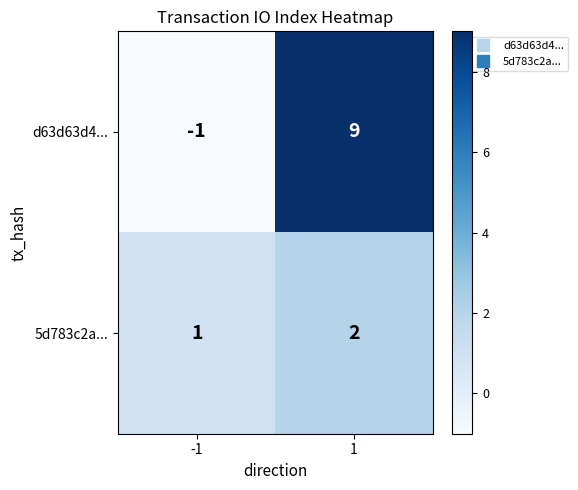

Reading left to right, extract all data points from this chart.

d63d63d4...: -1	9
5d783c2a...: 1	2